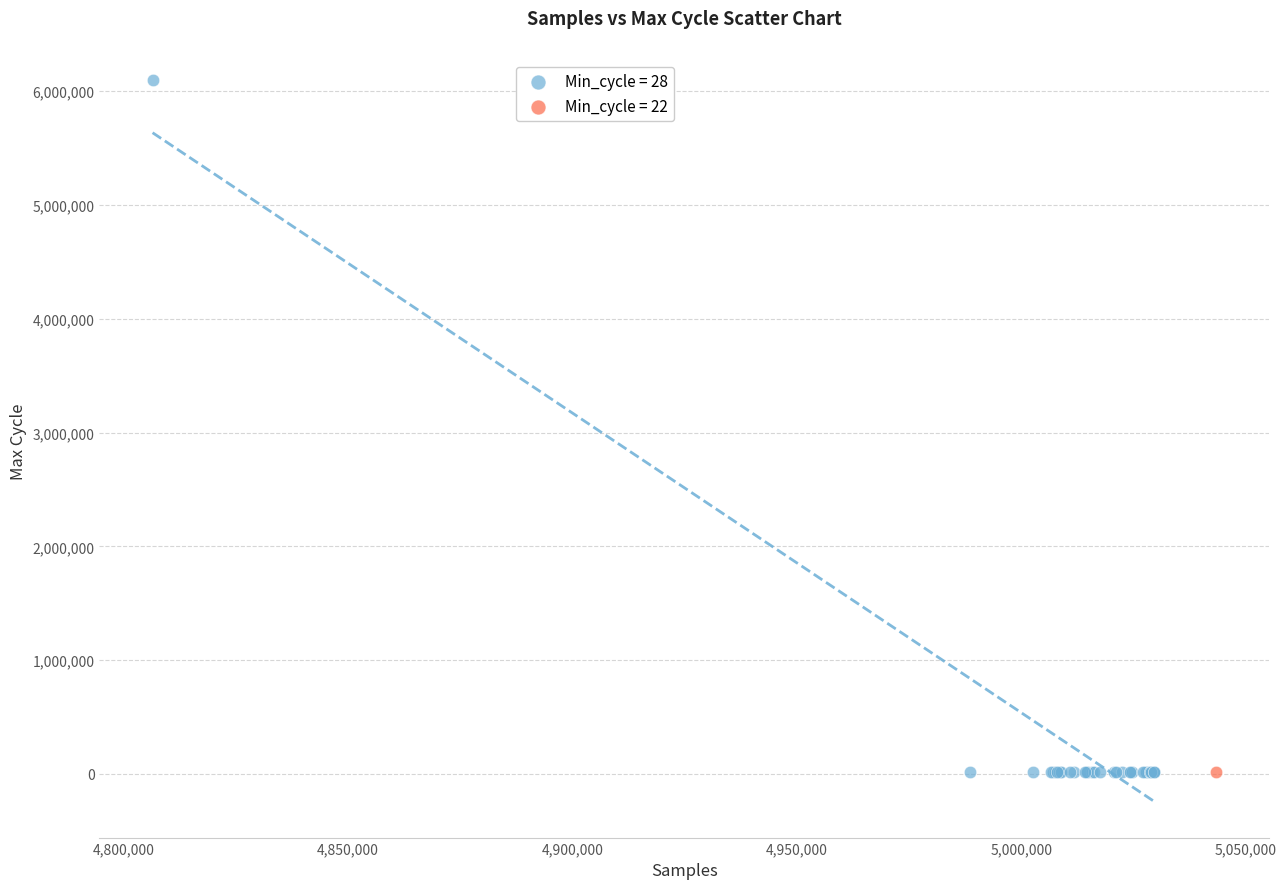

Which series reaches the maximum Y coordinate?

Min_cycle = 28